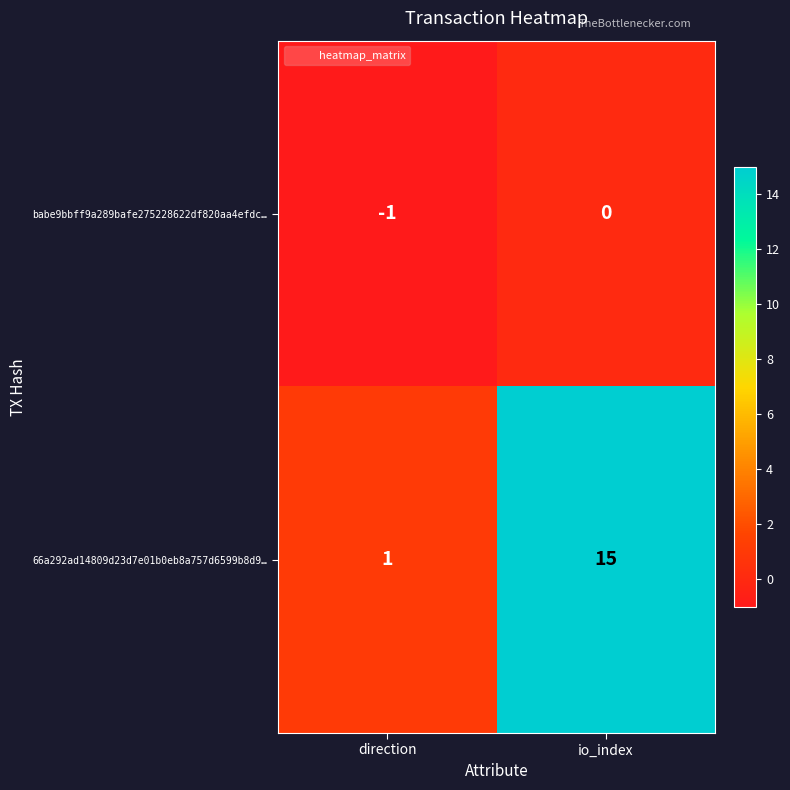

List the series in order of their overall mean, highest first.

66a292ad14809d23d7e01b0eb8a757d6599b8d9…, babe9bbff9a289bafe275228622df820aa4efdc…